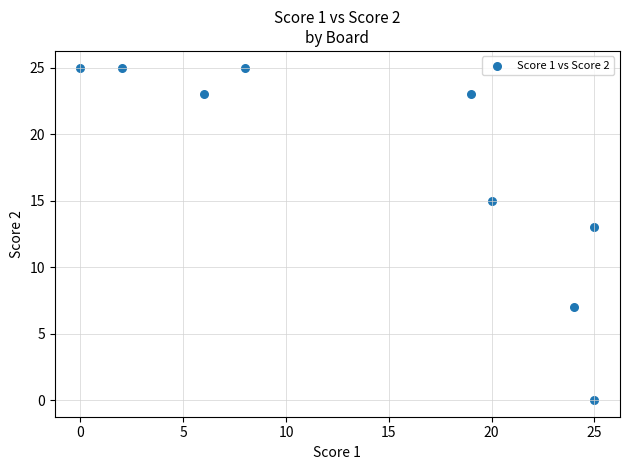

What is the average Y value?

17